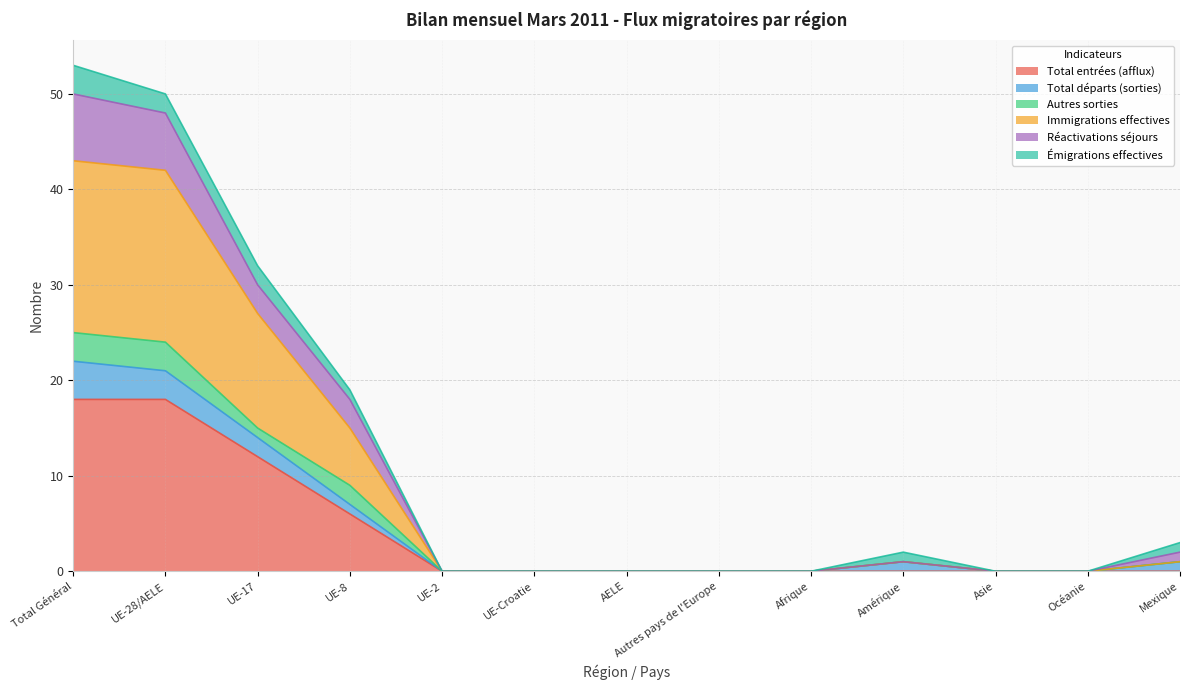

At which category is the sum across all series the highest?

Total Général